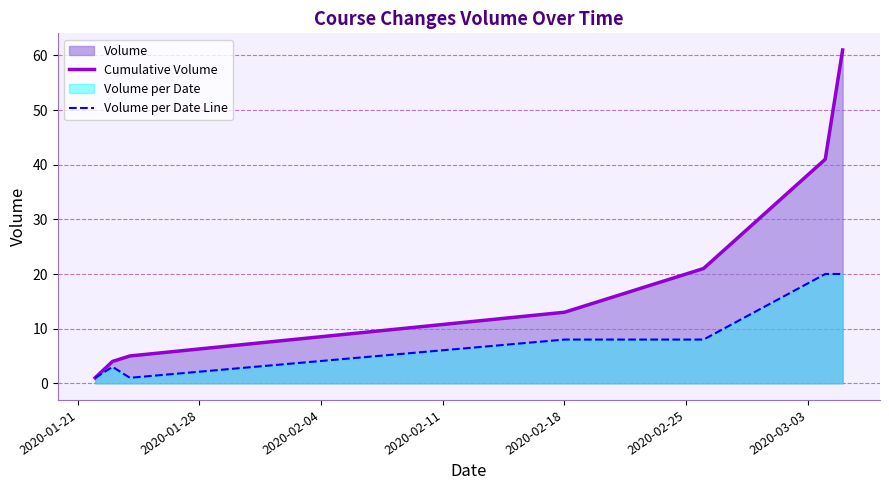

How many values in the Cumulative Volume series exceed 13?

3